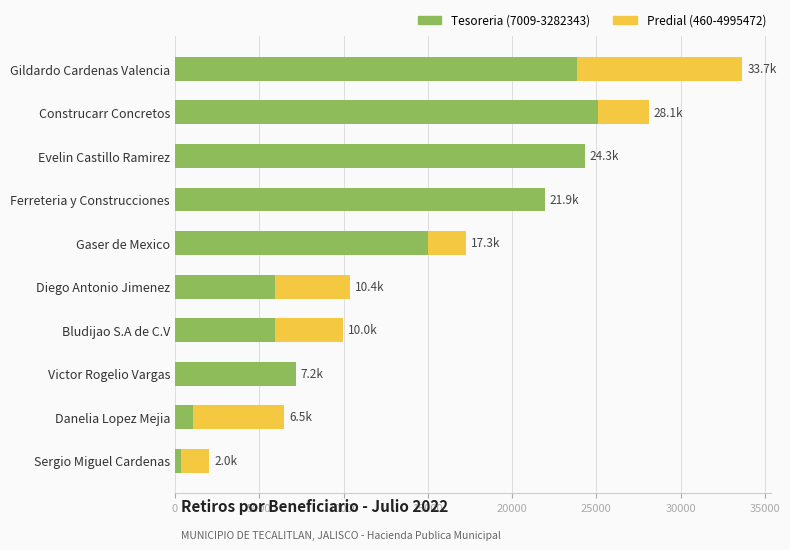

Is it true that Tesoreria equals 22306.5 at Gaser de Mexico?

False